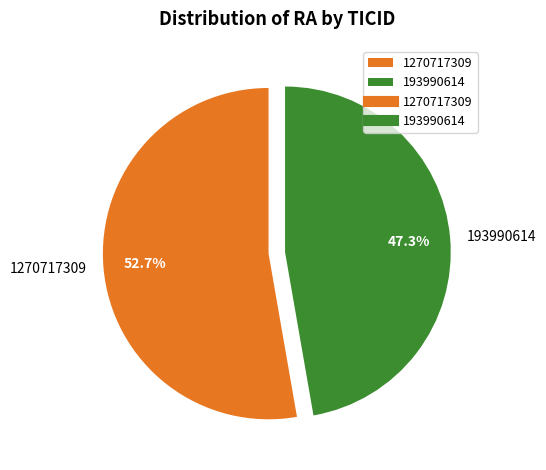

Combined, what portion of the pie is 1270717309 and 193990614?

100.0%